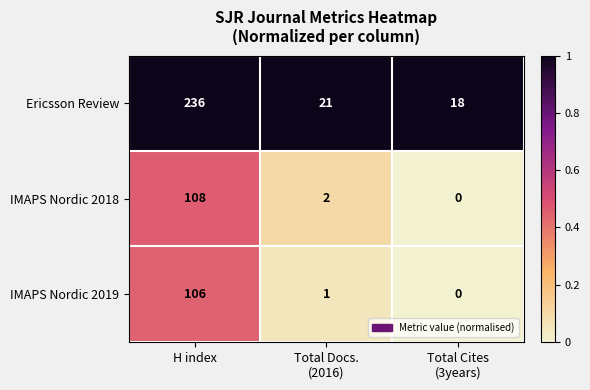

How many values in IMAPS Nordic 2019 are above zero?

2